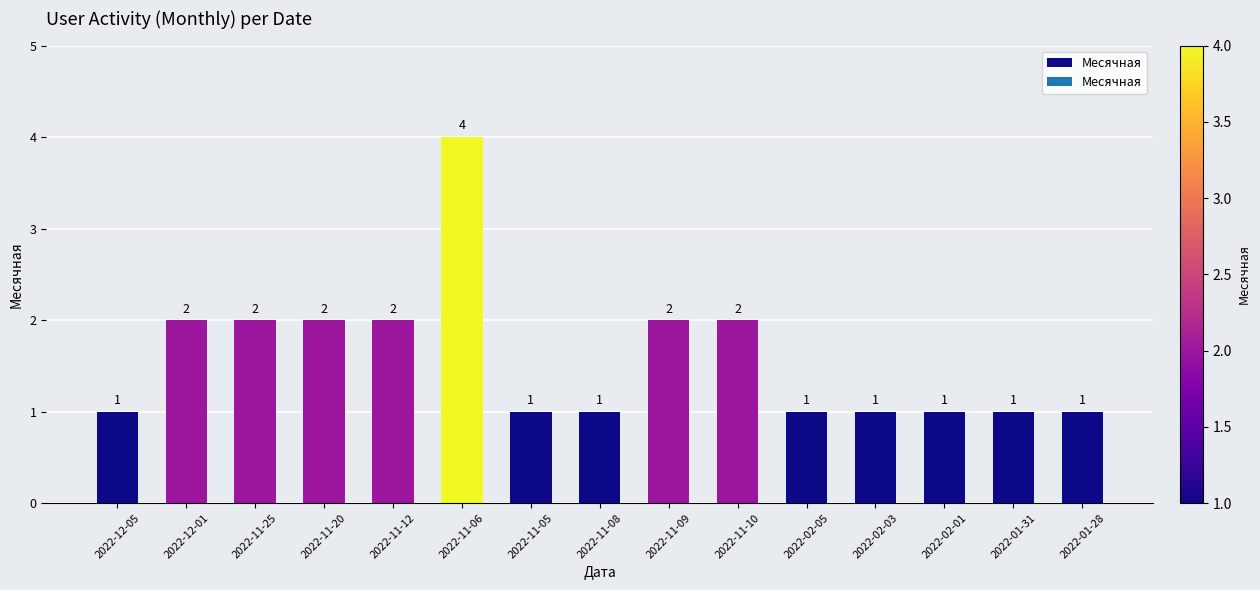

The value at 2022-11-06 is 4. True or false?

True